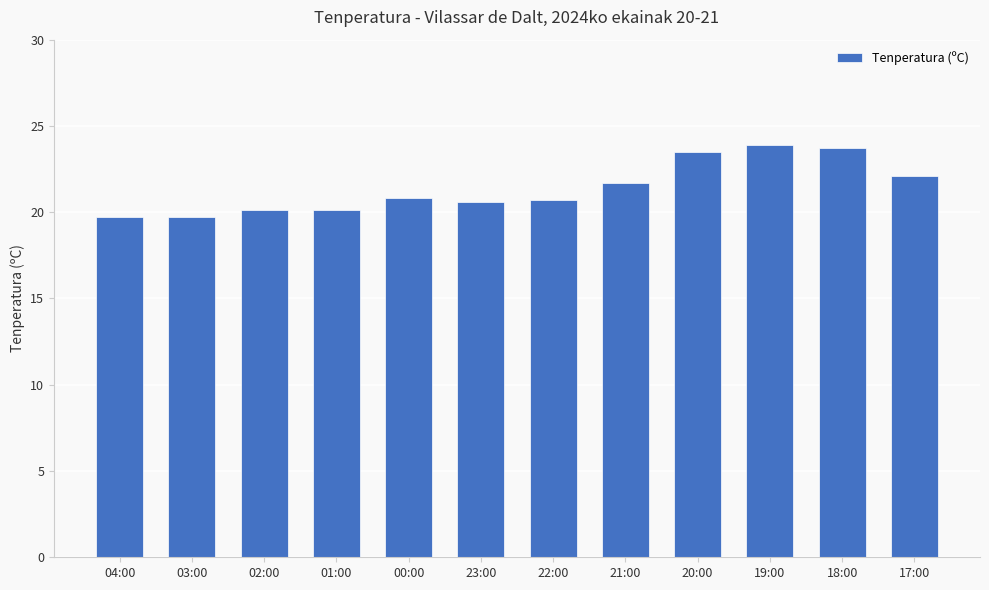

What is the value of the 5th bar from the left?

20.8